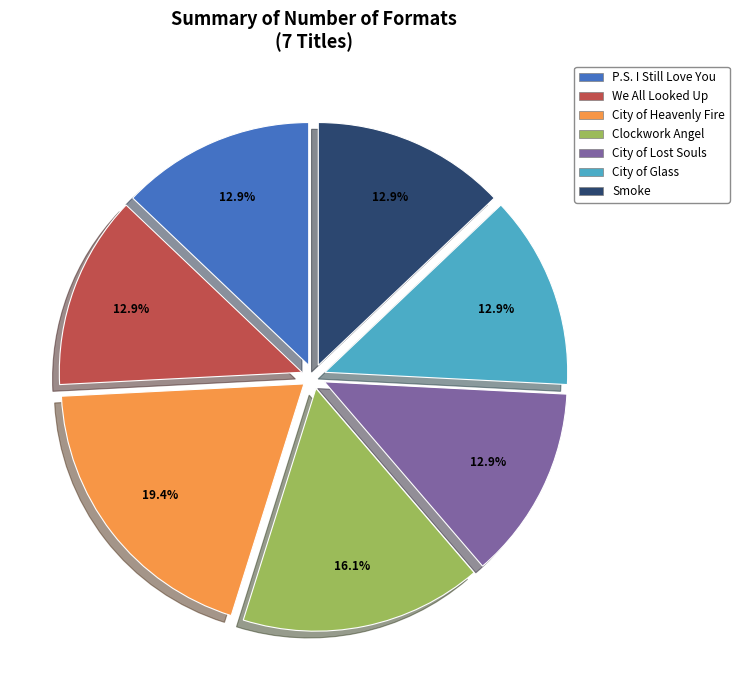

What percentage do City of Heavenly Fire and City of Glass together represent?

32.3%